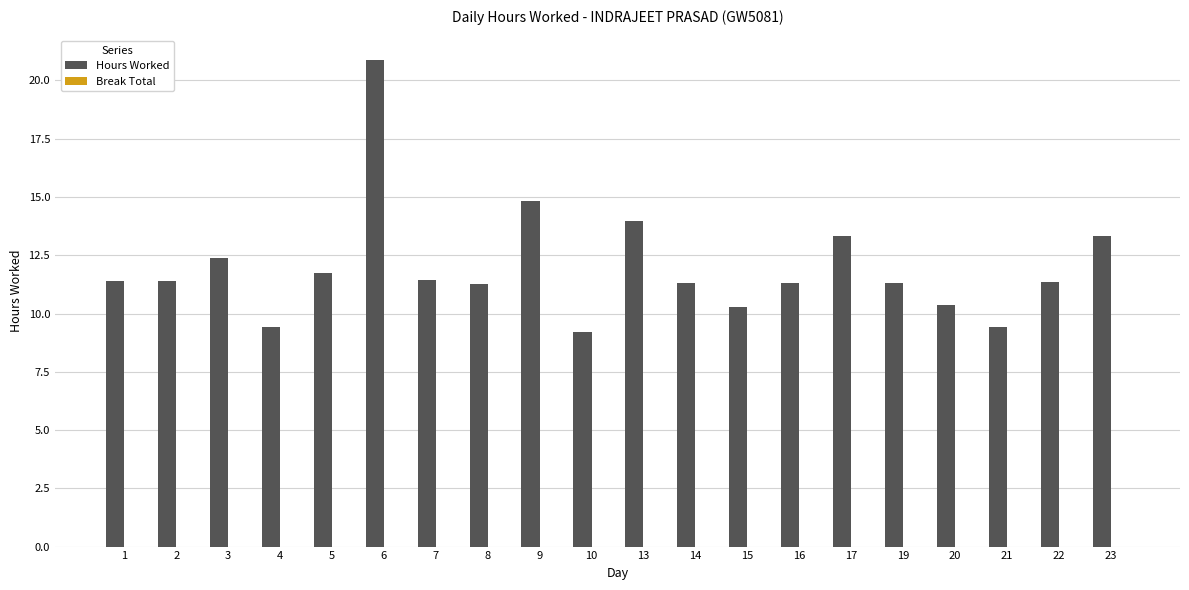

What is the value of the 3rd bar from the left?

12.4